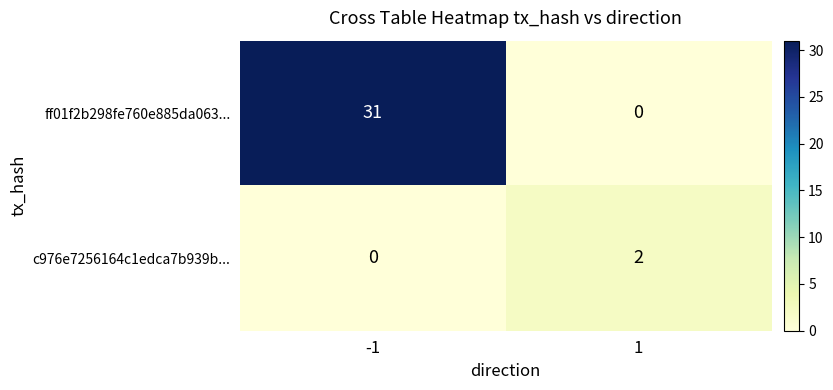

Which series has the largest total across all categories?

ff01f2b298fe760e885da063...